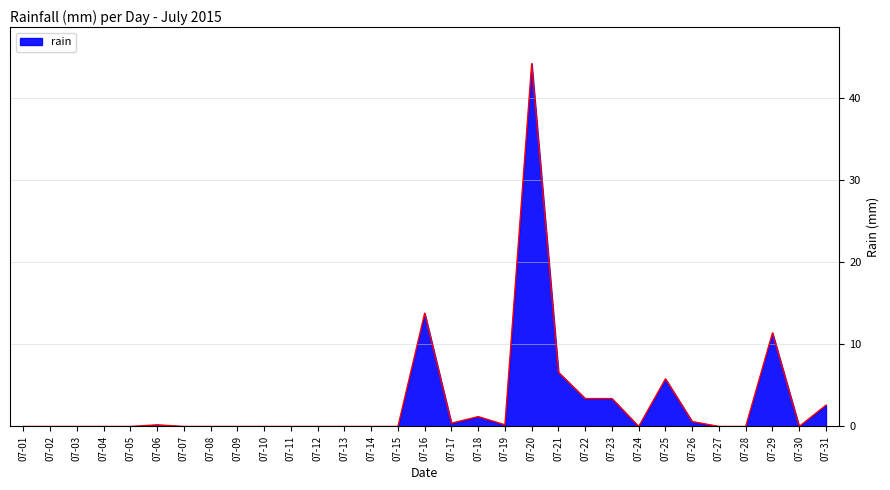

Between 07-22 and 07-07, which is larger?

07-22